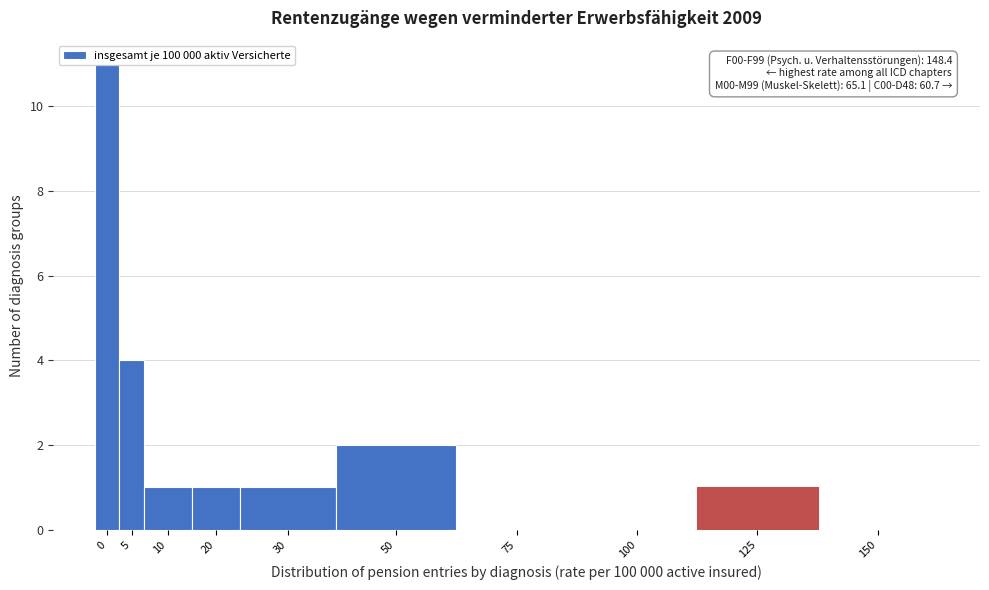

True or false: the data shows 1 at 30.

True